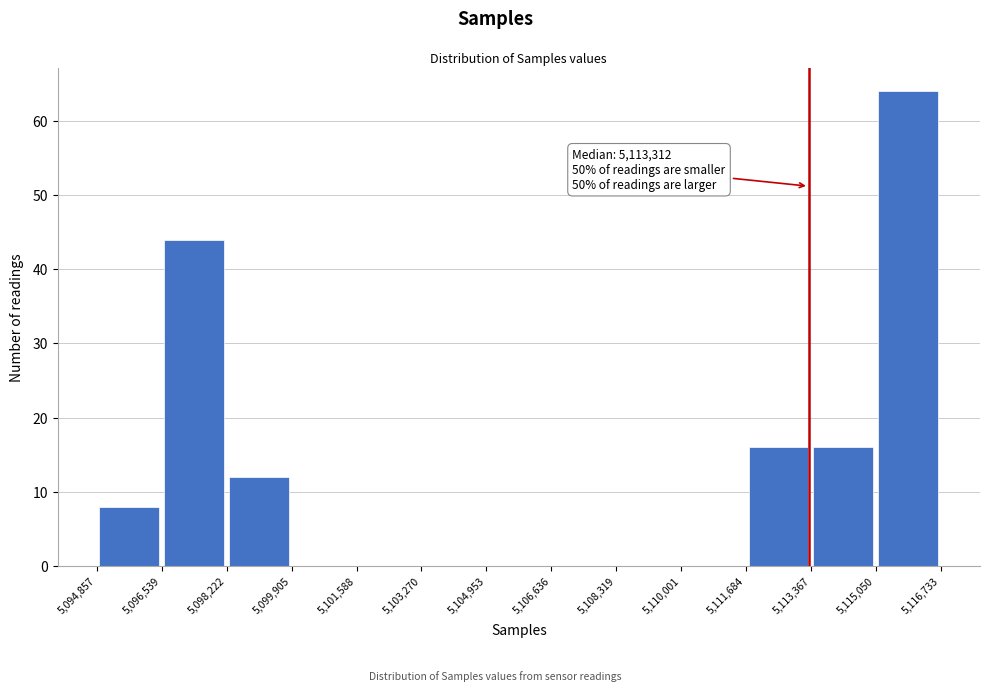

Which range on the x-axis has the tallest bar?

5,115,050 to 5,116,733